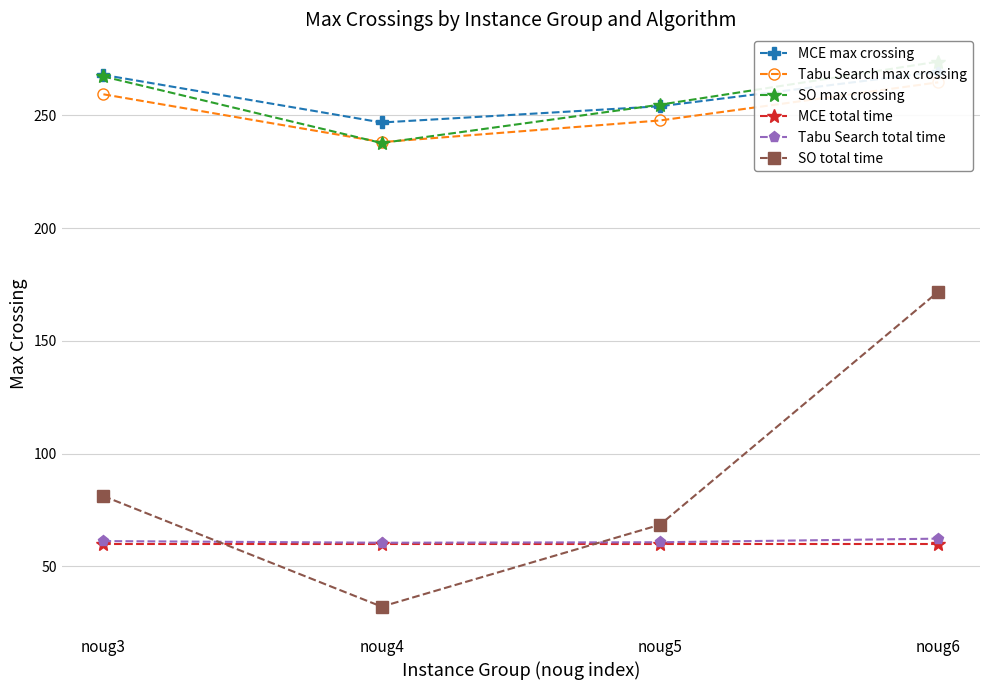

What is the sum of all MCE max crossing values?

1038.0